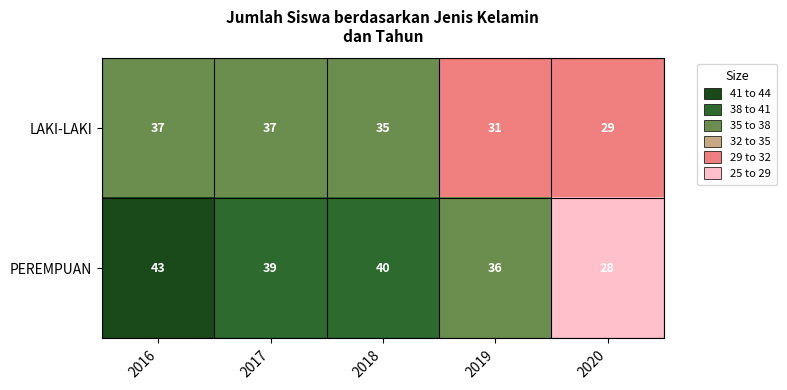

Which series has the widest spread of values?

PEREMPUAN